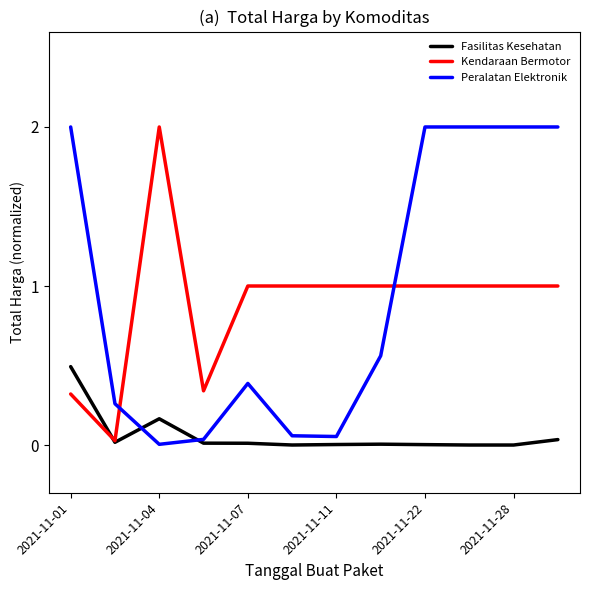

Count the number of categories in the chart.

12